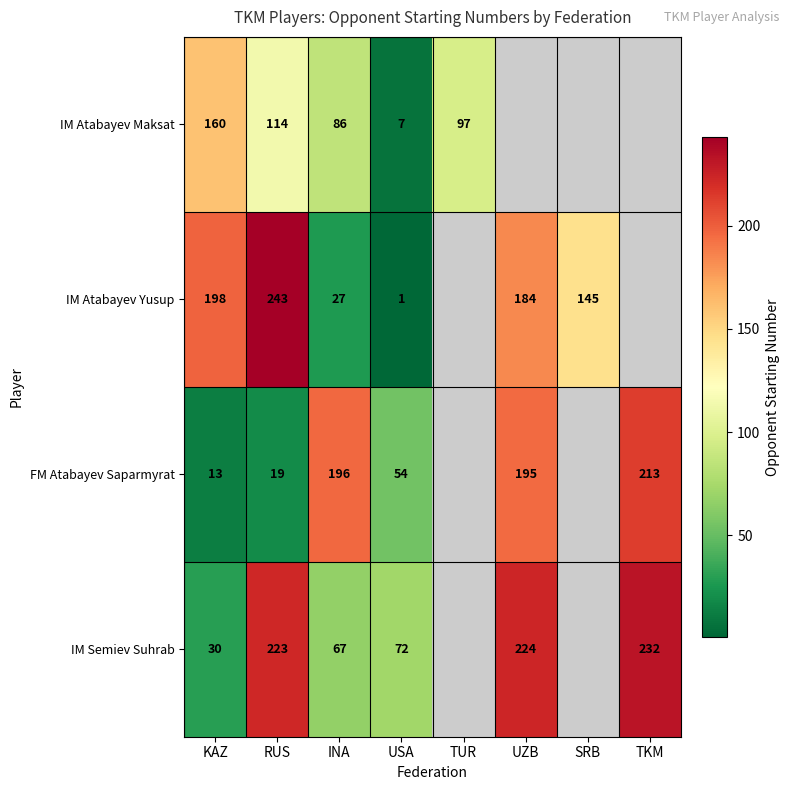

Is it true that FM Atabayev Saparmyrat equals 196 at INA?

True